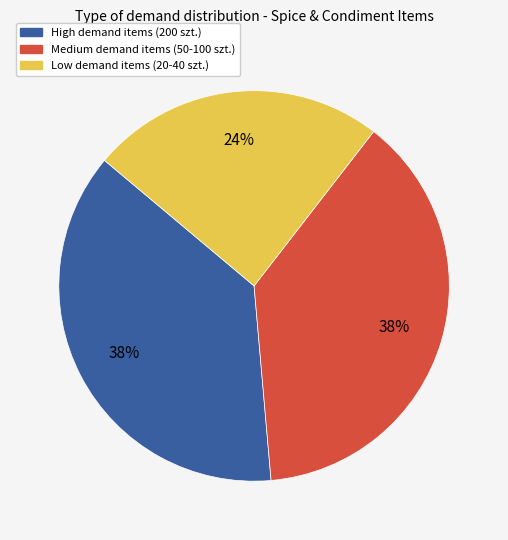

To the nearest percent, what is the difference between the largest and smallest slice percentages?

14%